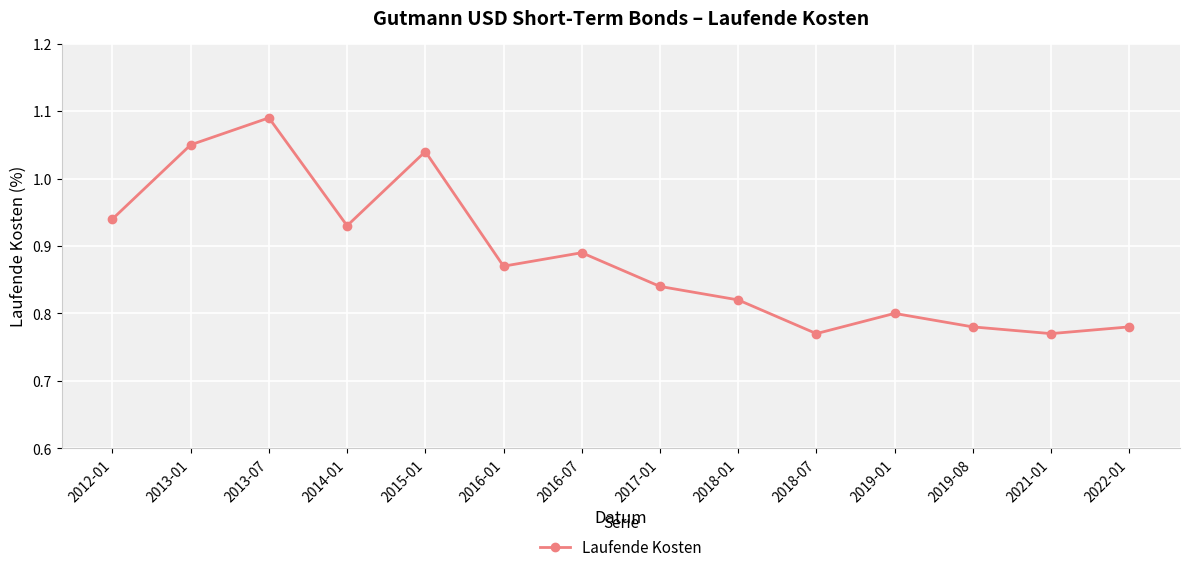

Which label corresponds to the largest value in the chart?

2013-07